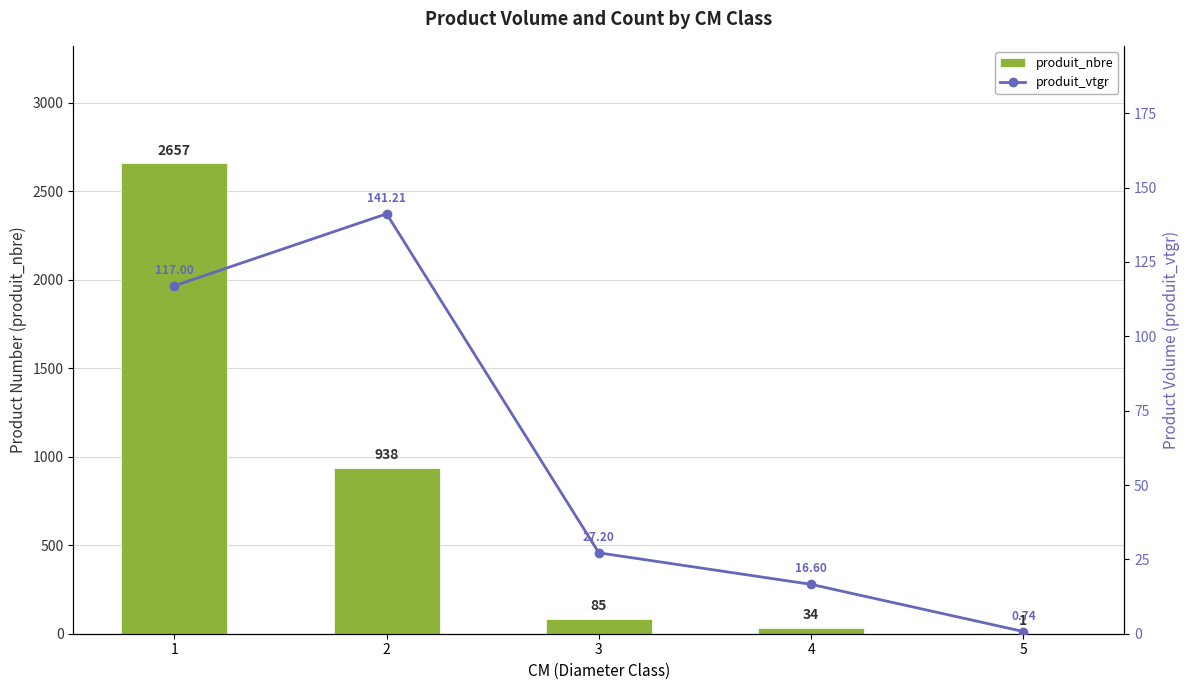

Is it true that produit_nbre equals 2657.0 at 1?

True